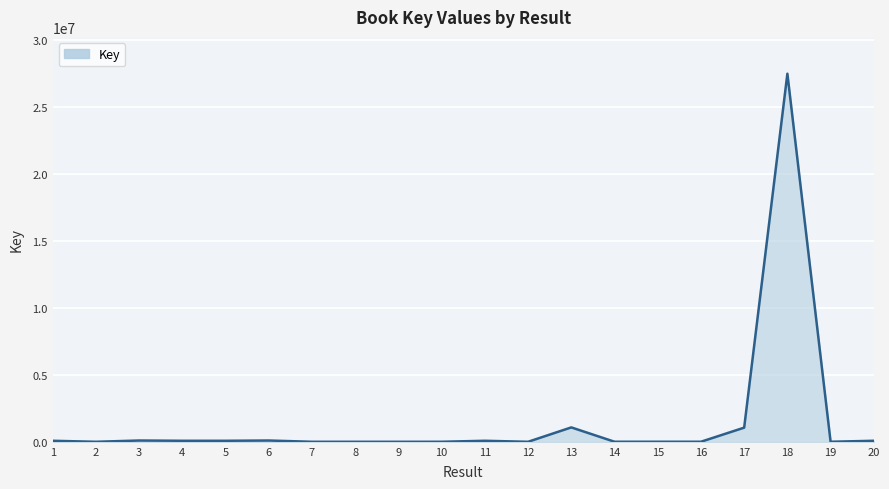

What is the sum of the values at 12 and 16?

6055